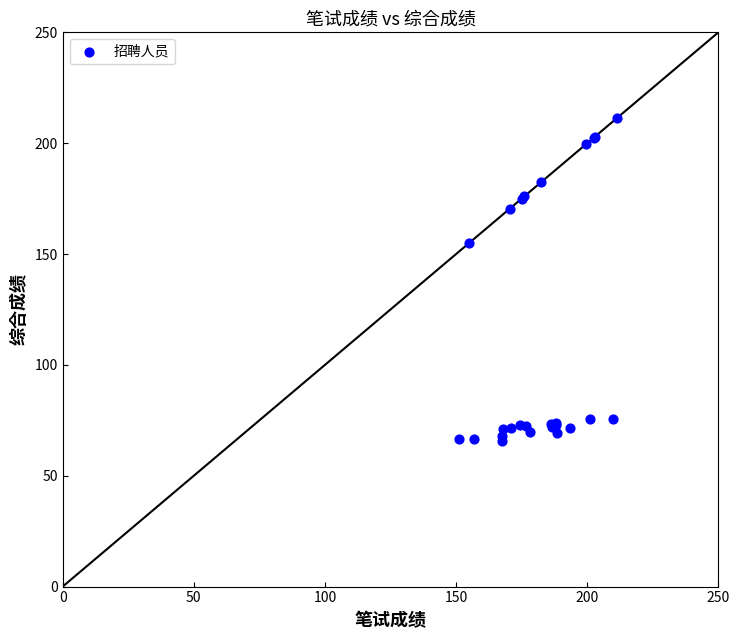

What Y value in the scatter plot is closest to 138?

155.0